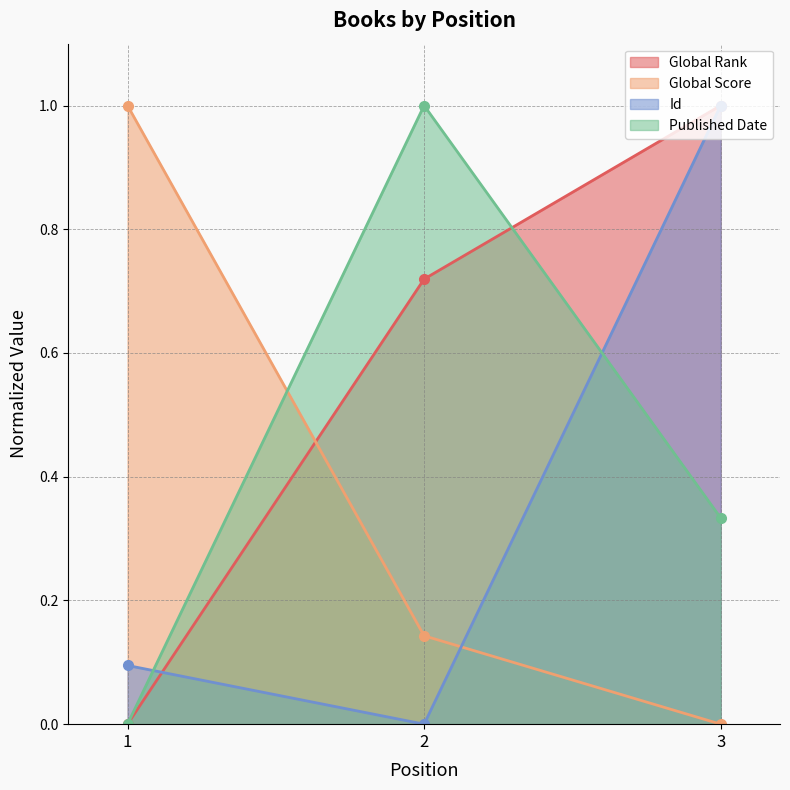

At which category is the sum across all series the highest?

3